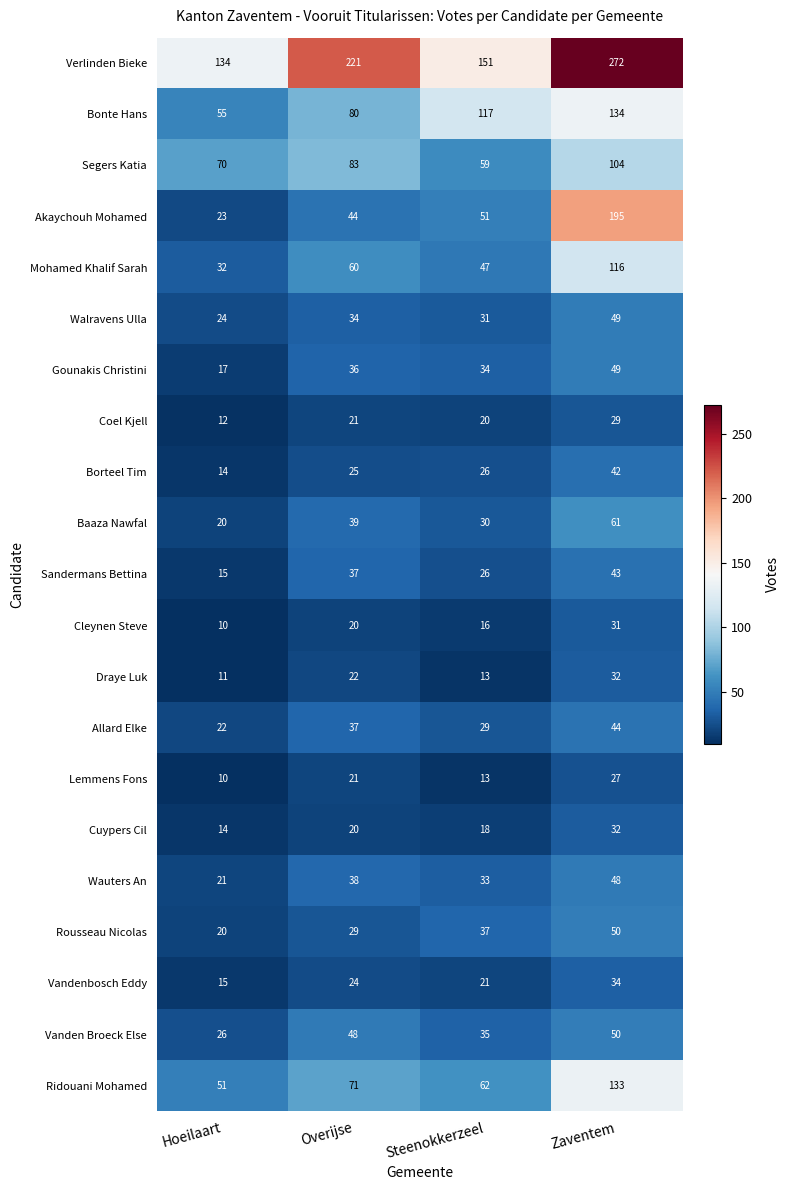

Rank the categories by Vanden Broeck Else value from highest to lowest.

Zaventem, Overijse, Steenokkerzeel, Hoeilaart